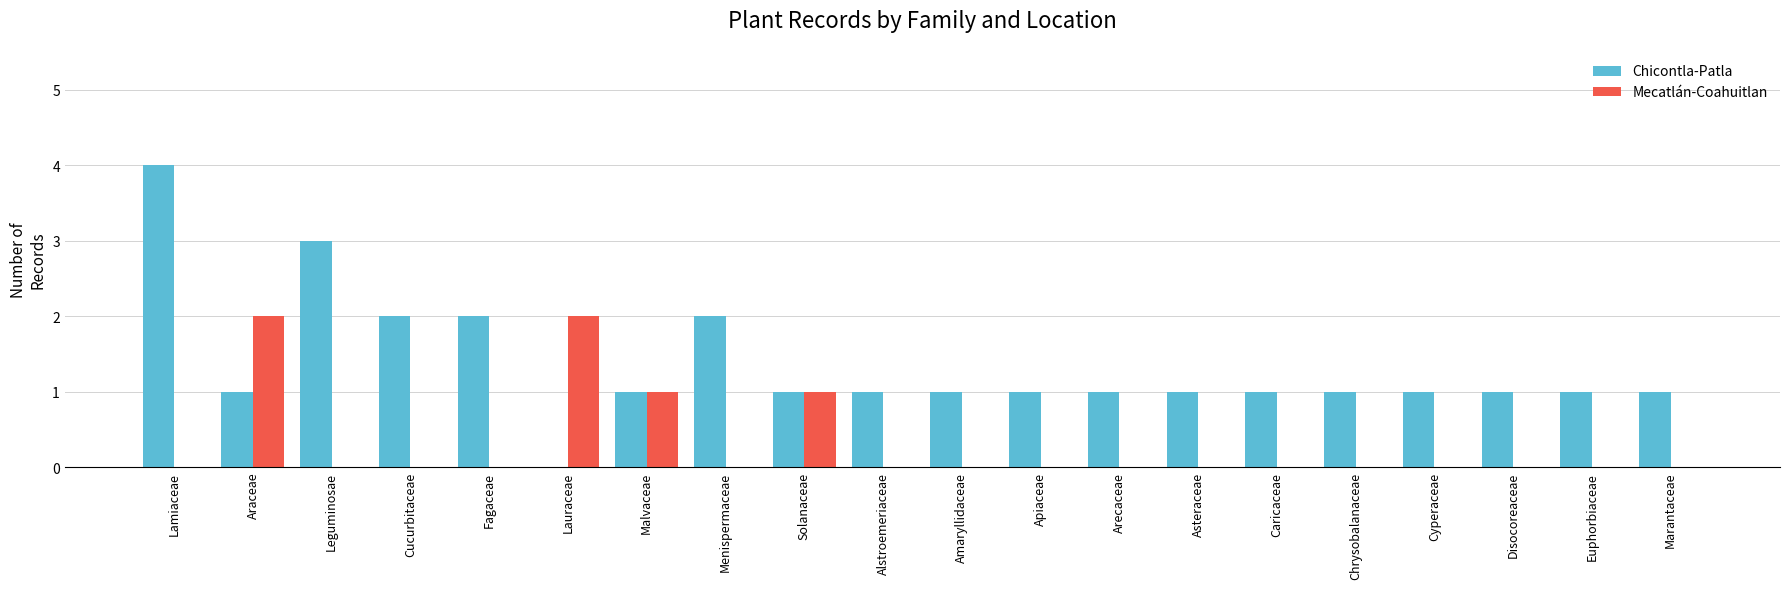

What is the sum of the Mecatlán-Coahuitlan values at Cucurbitaceae and Solanaceae?

1